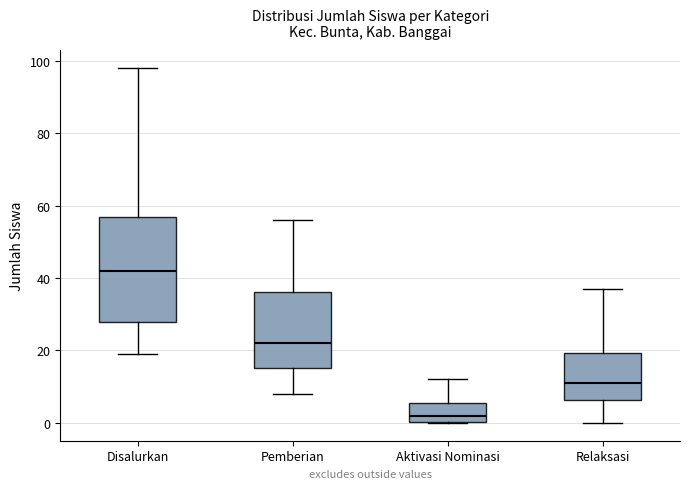

Reading left to right, transcribe this box plot: for each box, give where its median line is, the range the box spans, and where its two whiskers end, as read against the y-axis. The values are not printed on the chart, so give them approximately, as read against the axis.

Disalurkan: median 42, box 28 to 56, whiskers 20 to 98
Pemberian: median 22, box 16 to 36, whiskers 8 to 56
Aktivasi Nominasi: median 2, box 0 to 6, whiskers 0 to 12
Relaksasi: median 12, box 6 to 20, whiskers 0 to 38